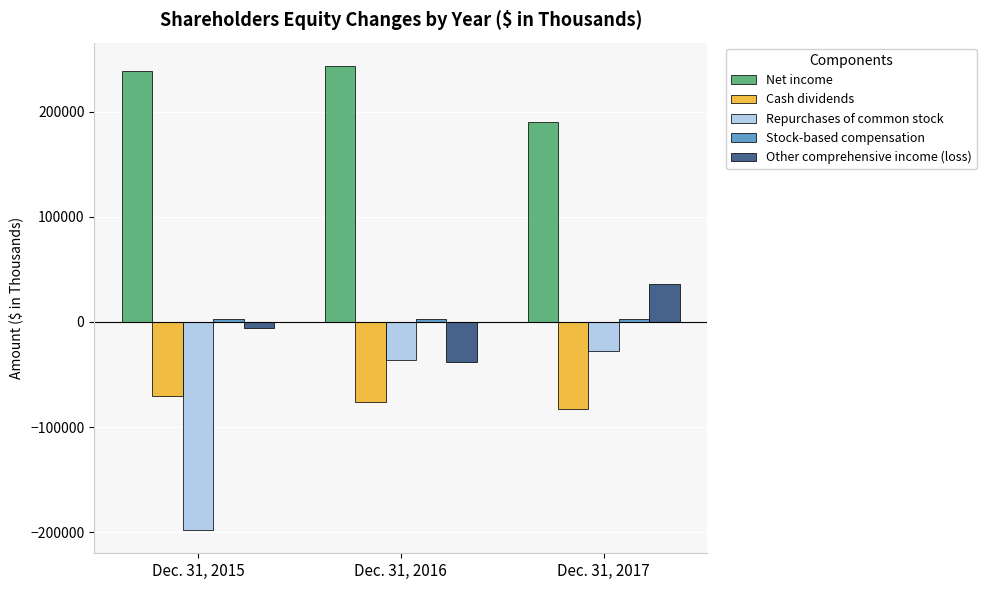

Is the value of Net income at Dec. 31, 2016 greater than the value of Repurchases of common stock at Dec. 31, 2017?

Yes